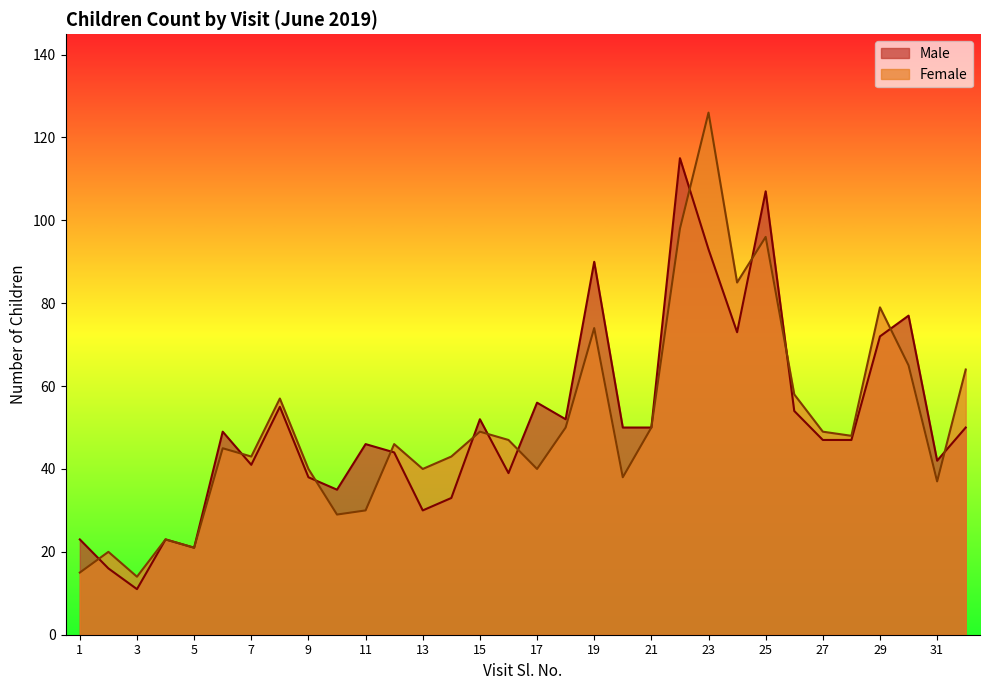

Which category has the lowest value across all series?

3